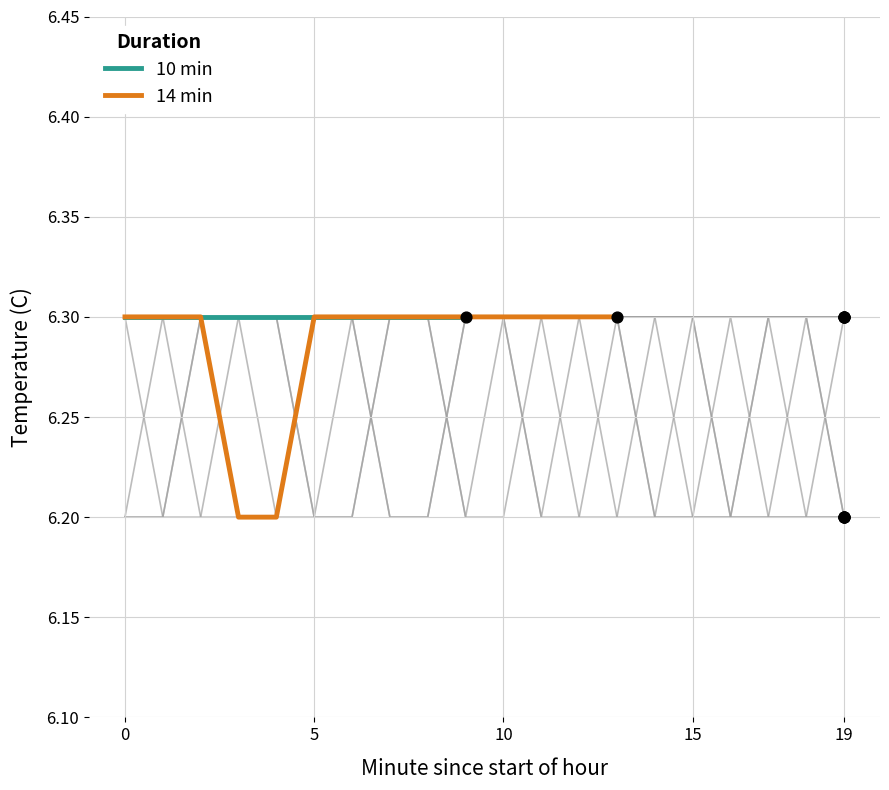

What is the change in value from 10 to 19?

-0.1